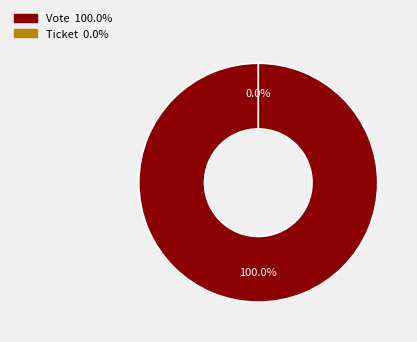

To the nearest percent, what is the combined percentage of Ticket and Vote?

100%